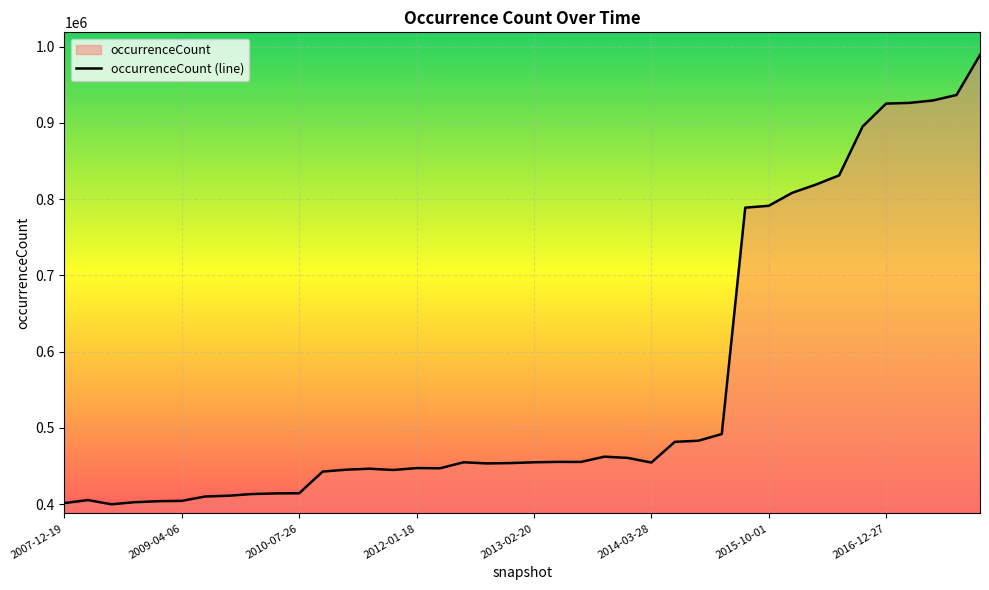

Which label corresponds to the largest value in the chart?

2017-12-22